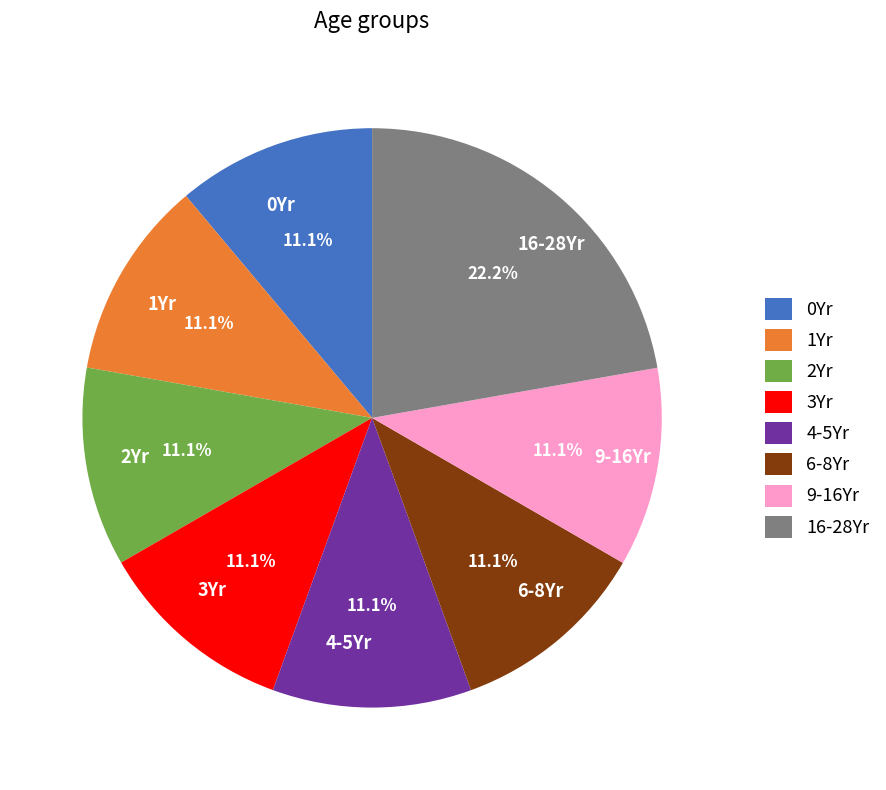

Approximately how many times larger is the value at 6-8Yr compared to 16-28Yr?

0.5